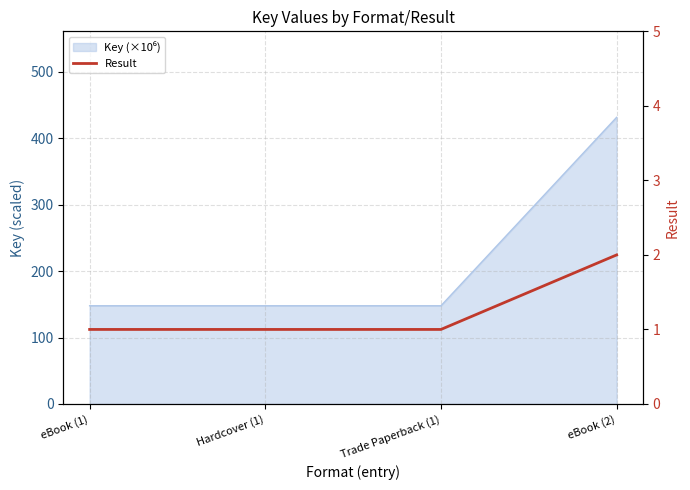

What is the label of the 1st point from the right?

eBook (2)